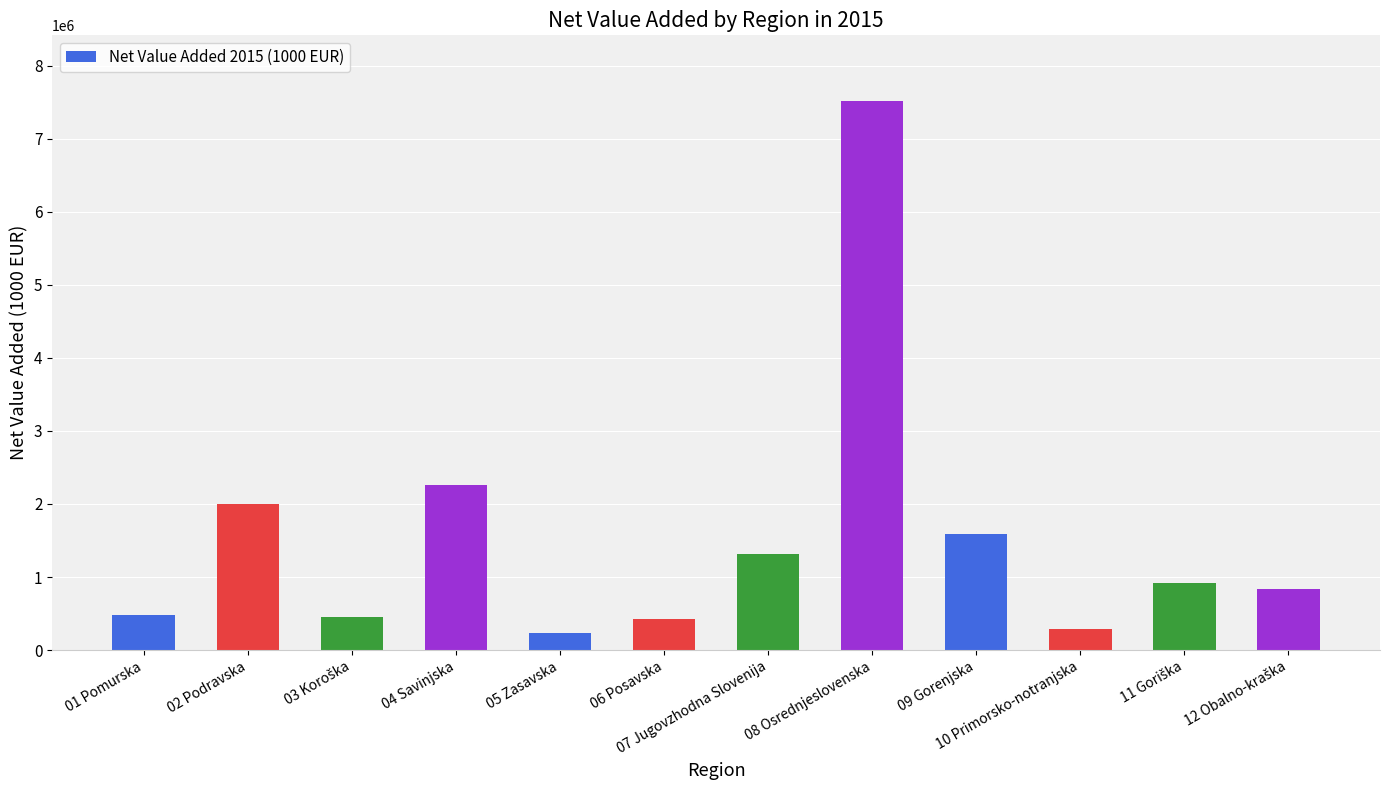

What is the label of the 8th bar from the left?

08 Osrednjeslovenska